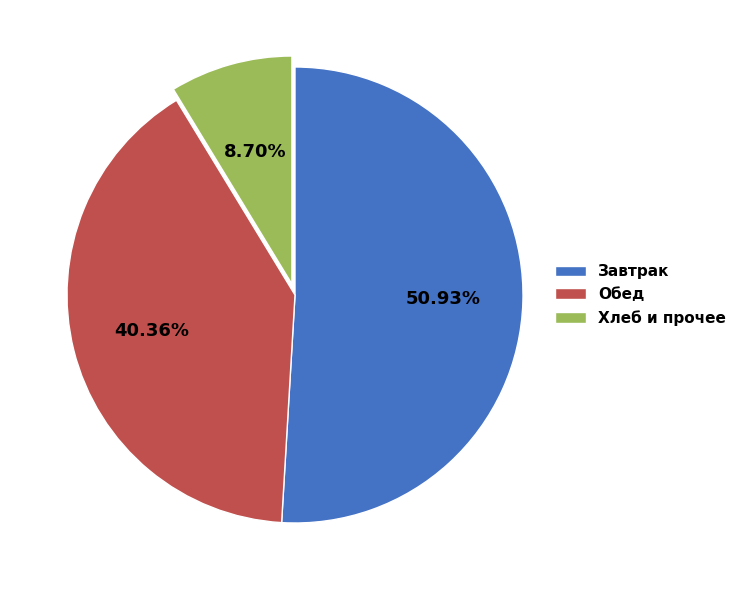

What is the largest slice in the pie chart?

Завтрак